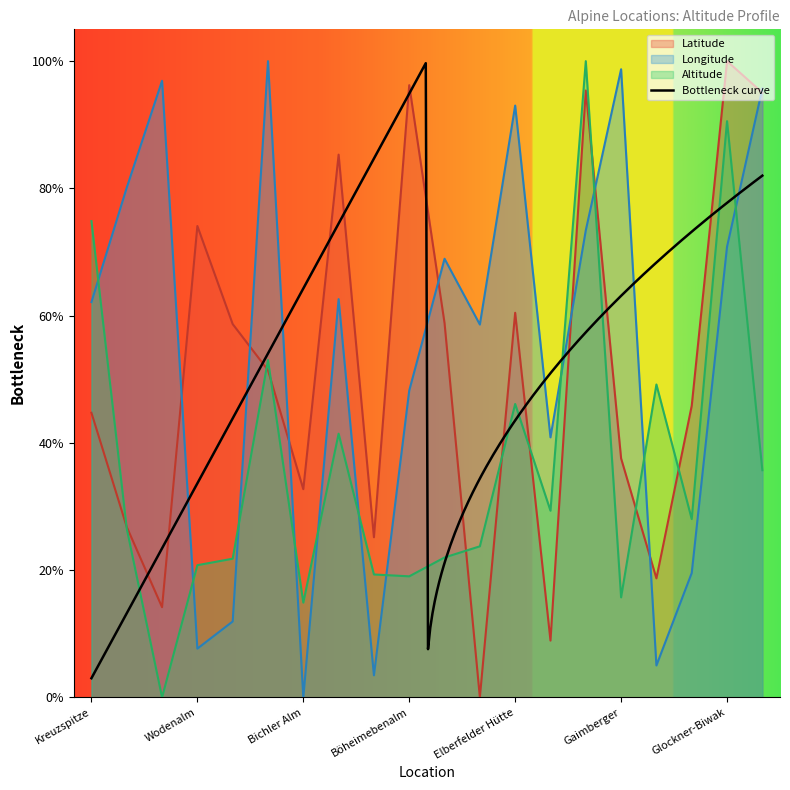

What is the value of the Latitude point at the 9th from the left?

0.3